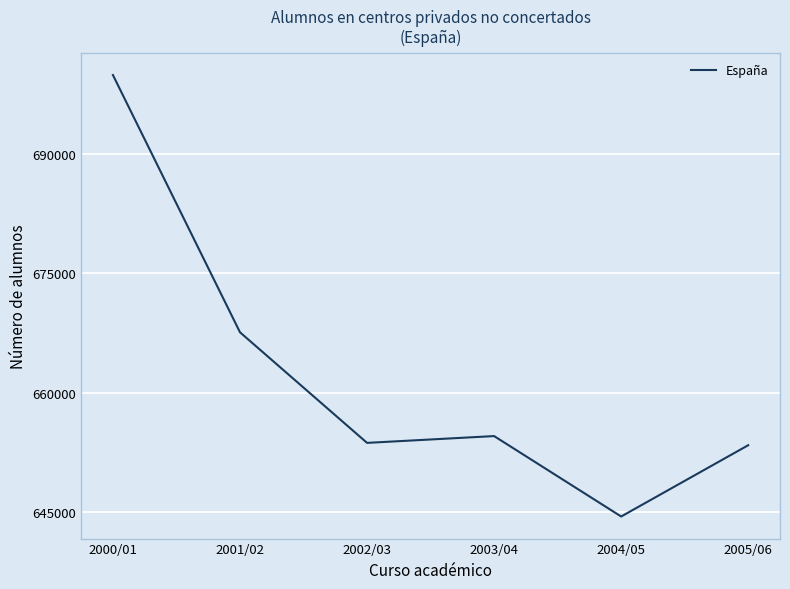

Is it true that the value at 2003/04 is 1059947?

False